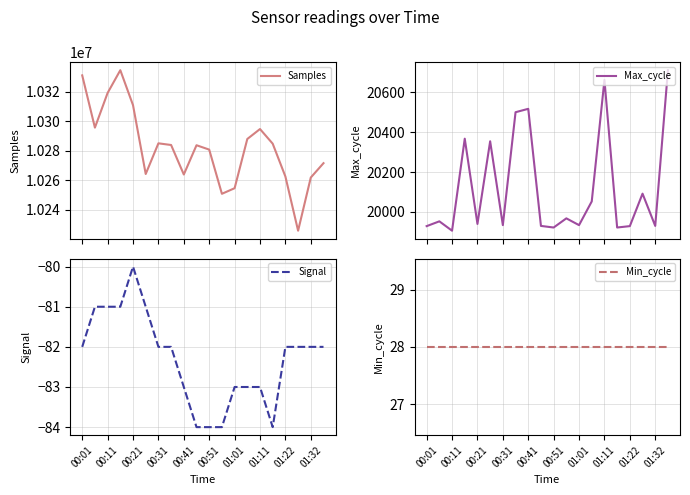

What is the minimum value for Samples?

10225831